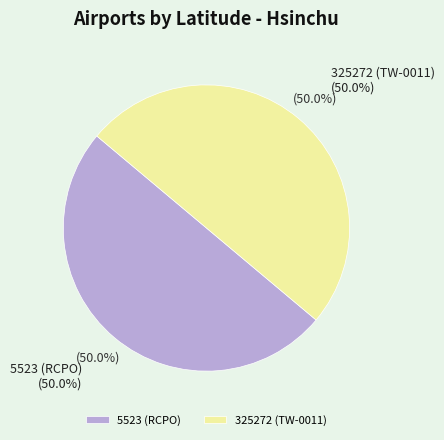

What is the largest slice in the pie chart?

5523 (RCPO)